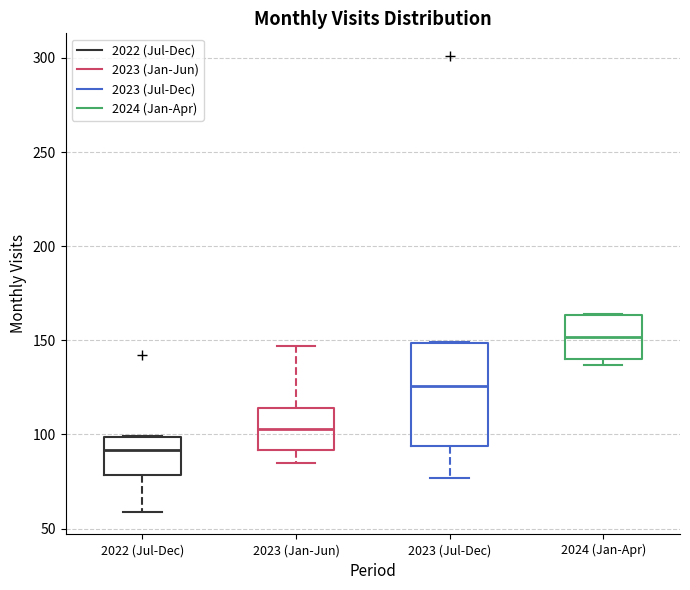

Reading left to right, read every box against the y-axis: the position of its median line, the range the box covers, and the ends of its whiskers. The values are not printed on the chart, so give them approximately, as read against the axis.

2022 (Jul-Dec): median 90, box 80 to 100, whiskers 60 to 100
2023 (Jan-Jun): median 105, box 90 to 115, whiskers 85 to 145
2023 (Jul-Dec): median 125, box 95 to 150, whiskers 75 to 150
2024 (Jan-Apr): median 150, box 140 to 165, whiskers 135 to 165